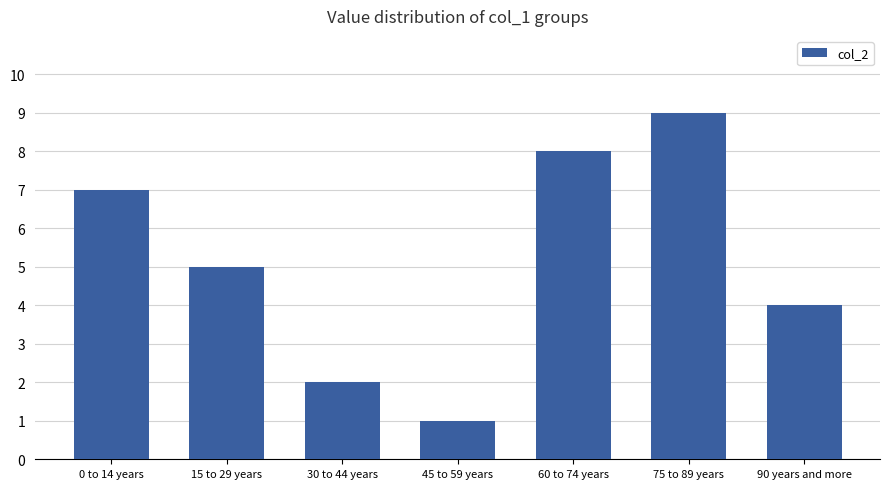

List the labels in order of value, smallest first.

45 to 59 years, 30 to 44 years, 90 years and more, 15 to 29 years, 0 to 14 years, 60 to 74 years, 75 to 89 years